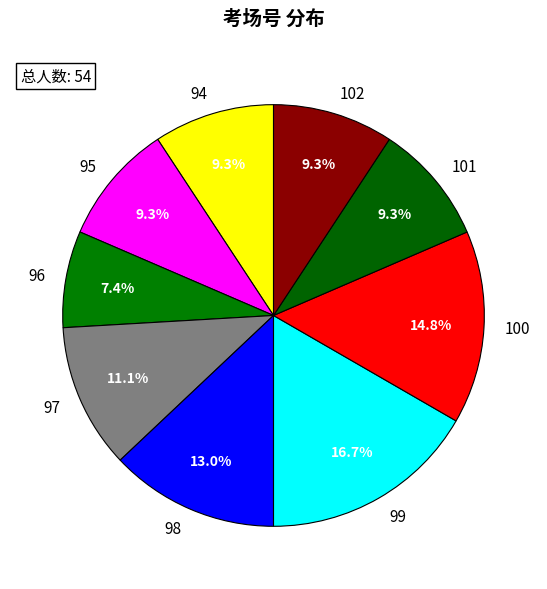

Combined, do 102 and 101 account for over 50%?

No